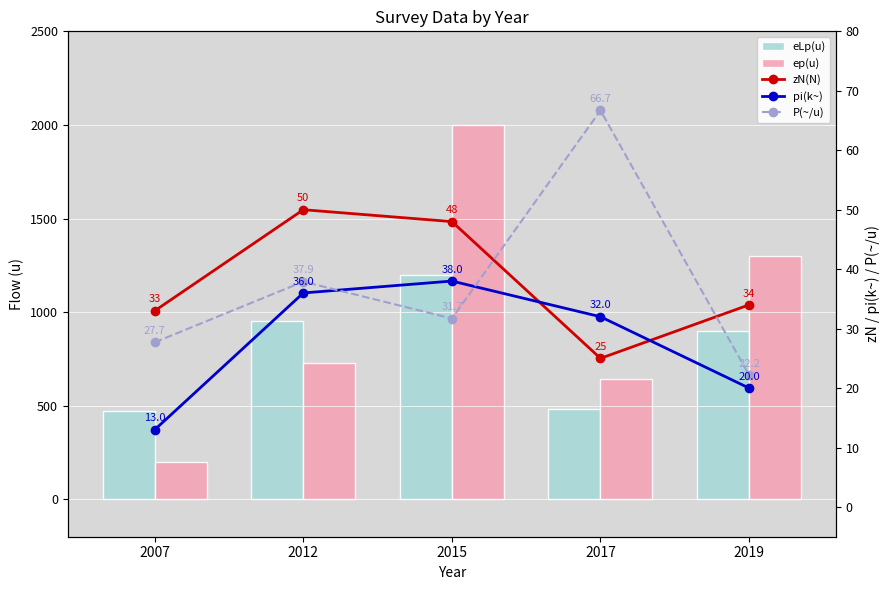

What is the sum of the zN(N) values at 2007 and 2012?

83.0